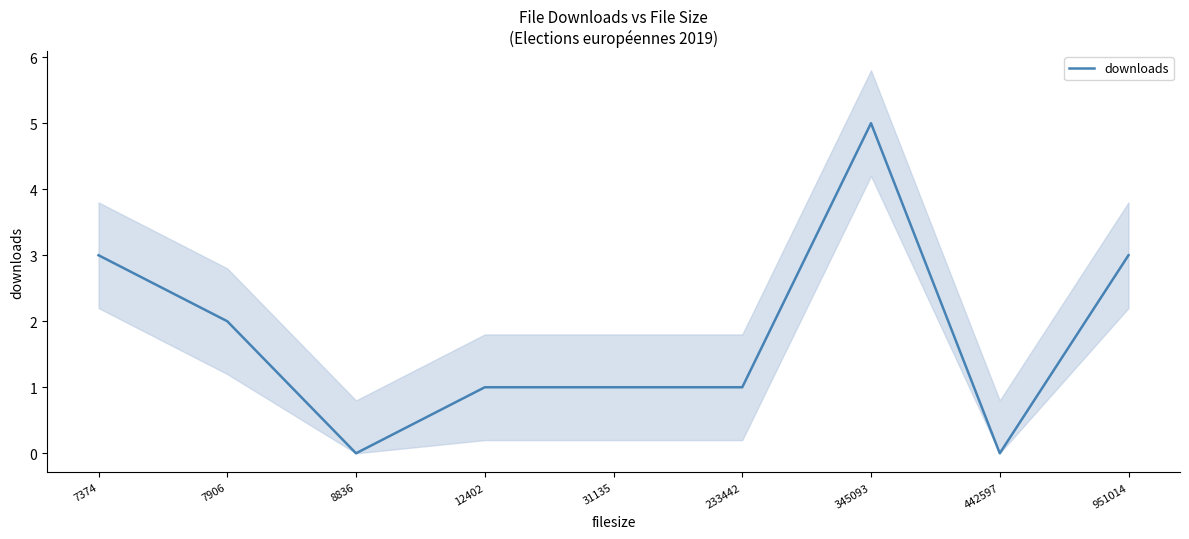

What is the difference between the values at 951014 and 442597?

3